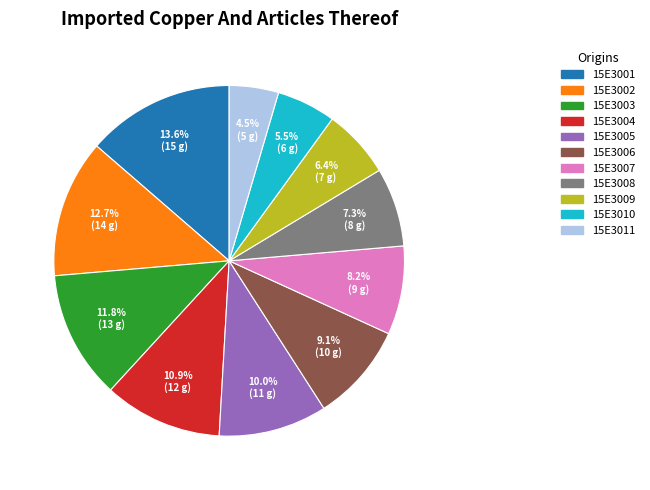

Does 15E3004 represent more than half of the total?

No